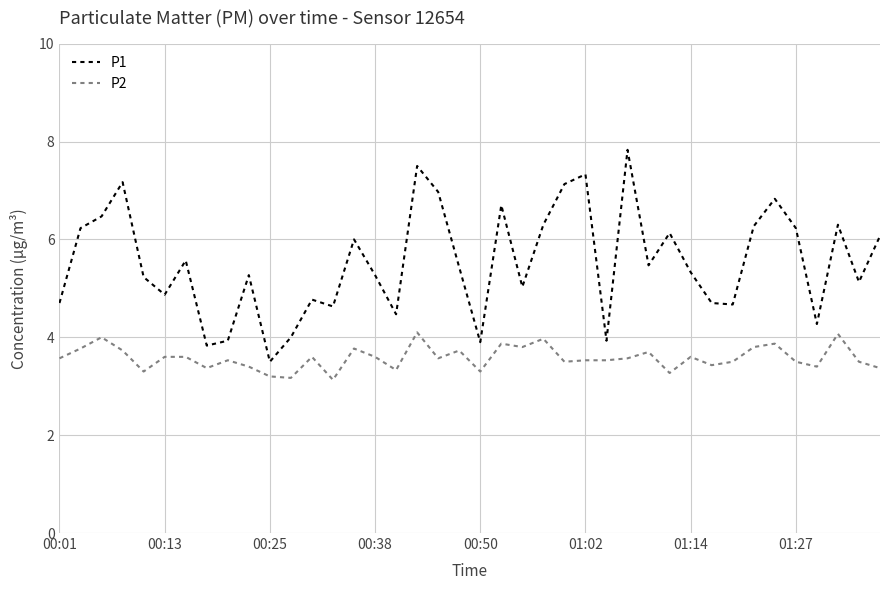

Is this an area chart (filled region under the line)?

No